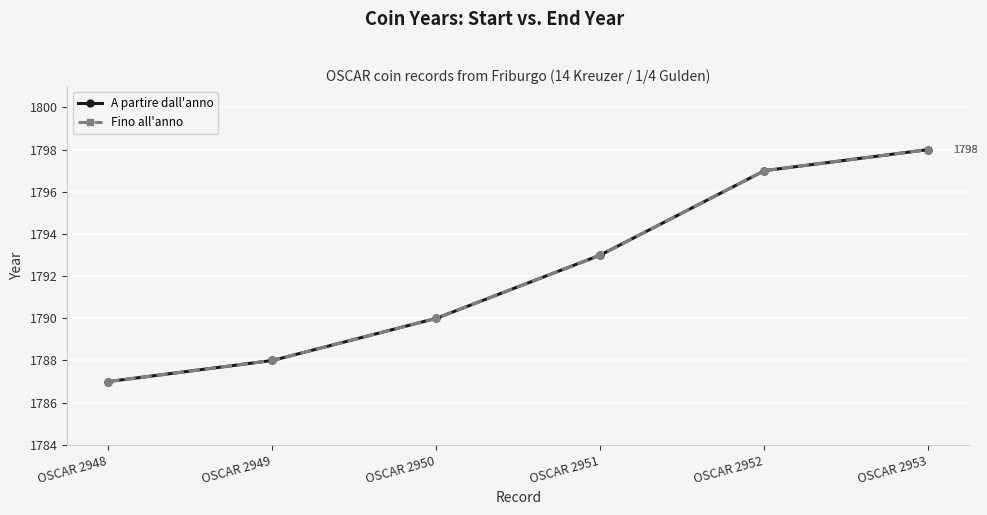

The value of A partire dall'anno at OSCAR 2949 is 1788. True or false?

True